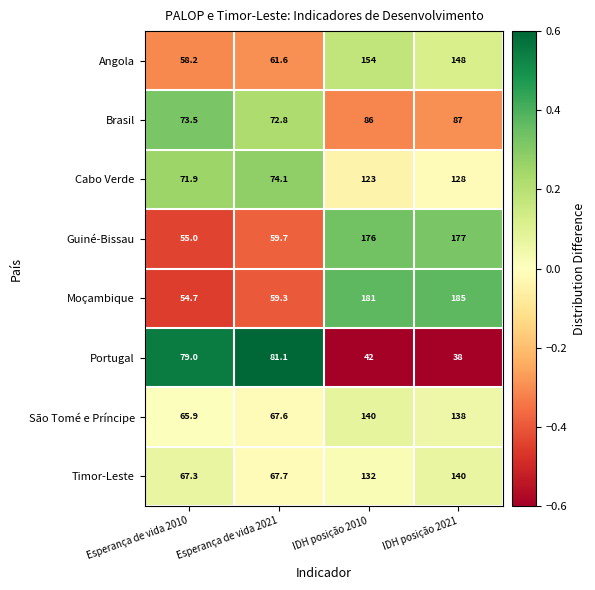

How many distinct data groups are displayed?

8